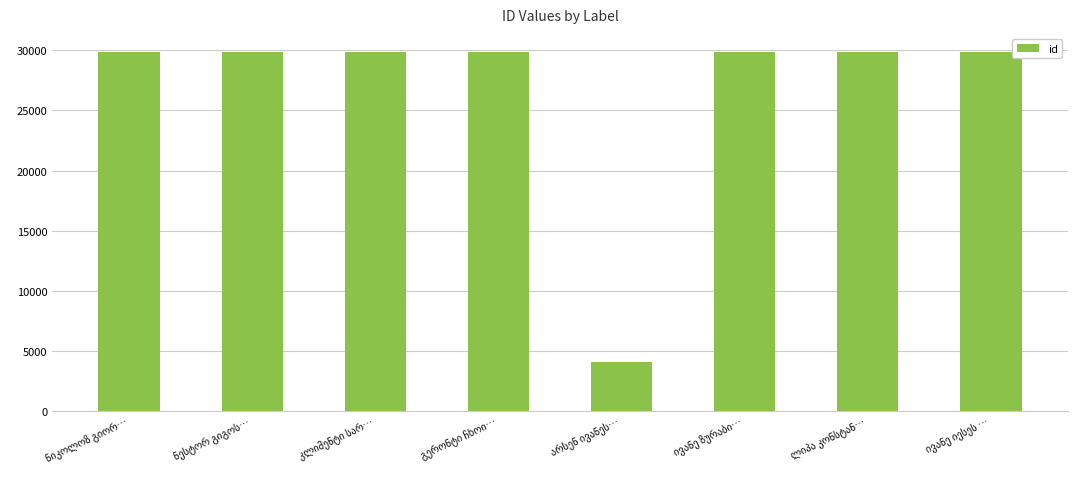

What is the maximum value shown in the chart?

29857